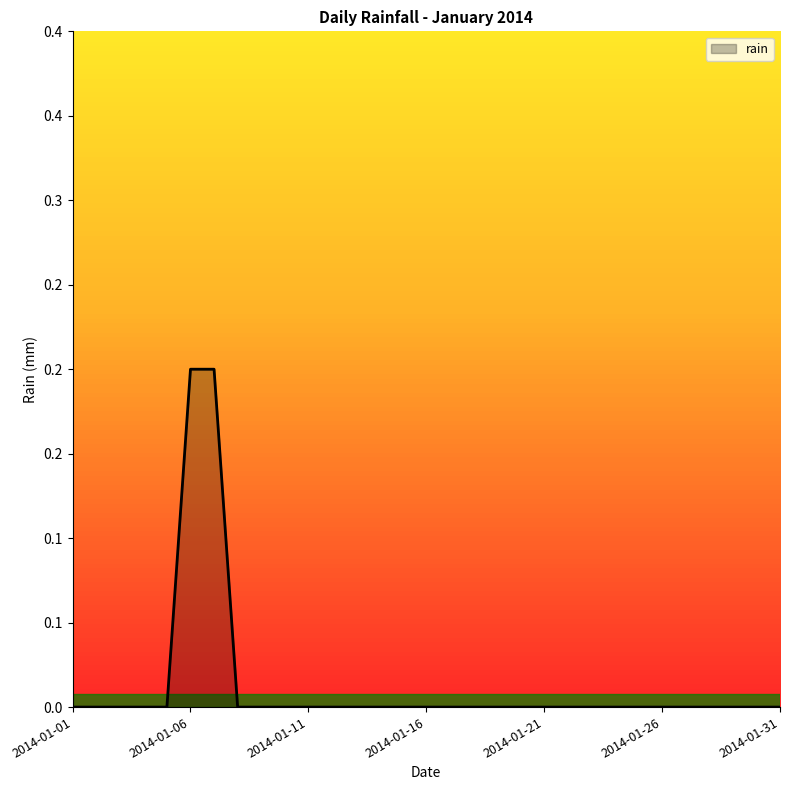

Reading left to right, transcribe all the data shown in this chart.

2014-01-01=0.0	2014-01-02=0.0	2014-01-03=0.0	2014-01-04=0.0	2014-01-05=0.0	2014-01-06=0.2	2014-01-07=0.2	2014-01-08=0.0	2014-01-09=0.0	2014-01-10=0.0	2014-01-11=0.0	2014-01-12=0.0	2014-01-13=0.0	2014-01-14=0.0	2014-01-15=0.0	2014-01-16=0.0	2014-01-17=0.0	2014-01-18=0.0	2014-01-19=0.0	2014-01-20=0.0	2014-01-21=0.0	2014-01-22=0.0	2014-01-23=0.0	2014-01-24=0.0	2014-01-25=0.0	2014-01-26=0.0	2014-01-27=0.0	2014-01-28=0.0	2014-01-29=0.0	2014-01-30=0.0	2014-01-31=0.0